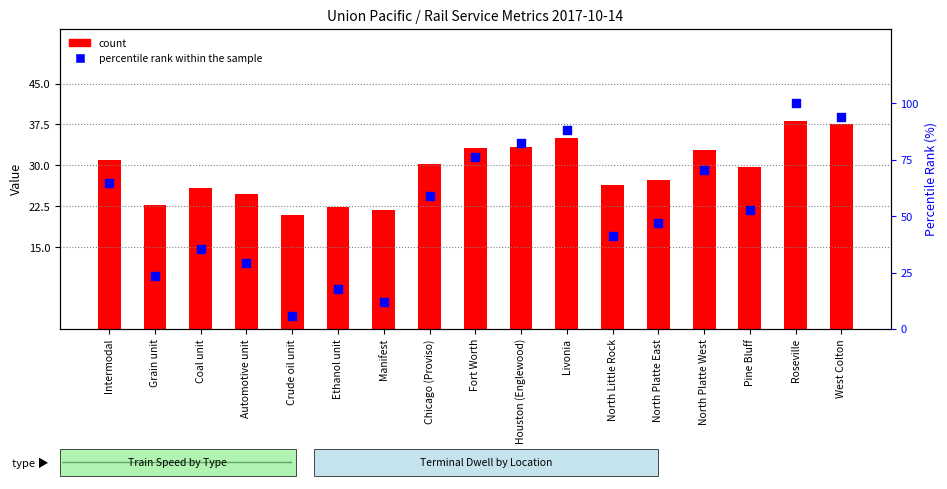

What is the total value across all series at Houston (Englewood)?

115.7